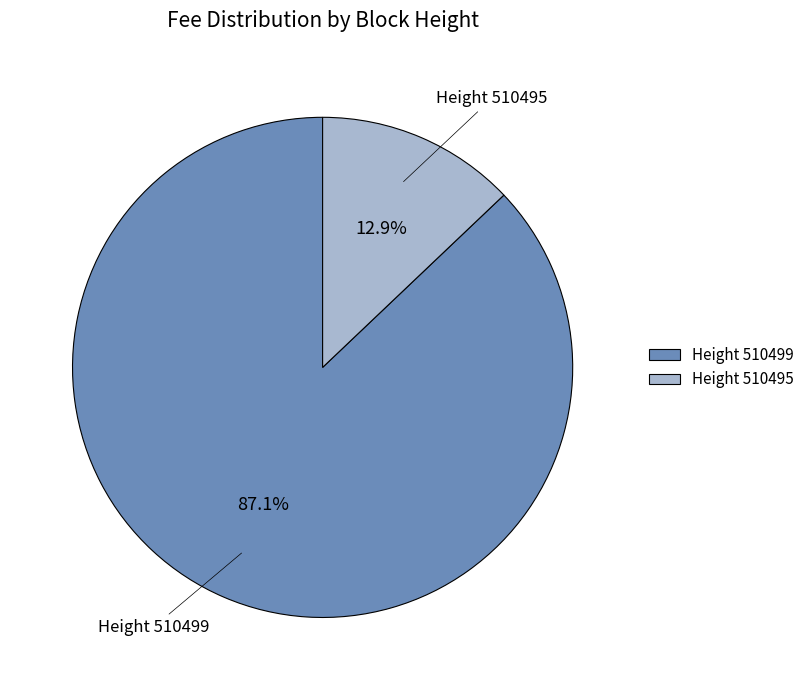

What is the smallest slice in the pie chart?

Height 510495